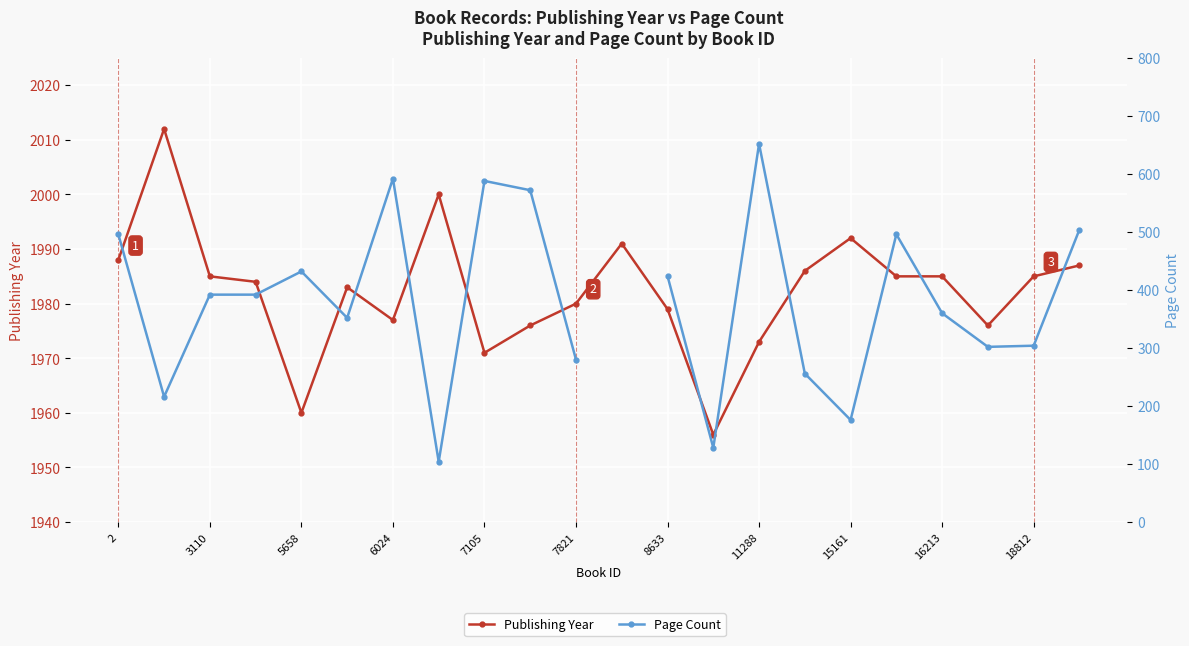

Is it true that Page Count equals 149.4 at 15?

False